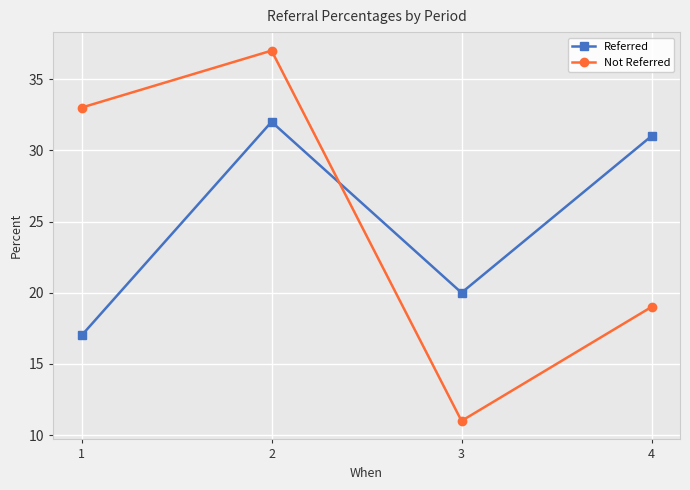

Does the chart display data point markers on the line(s)?

Yes